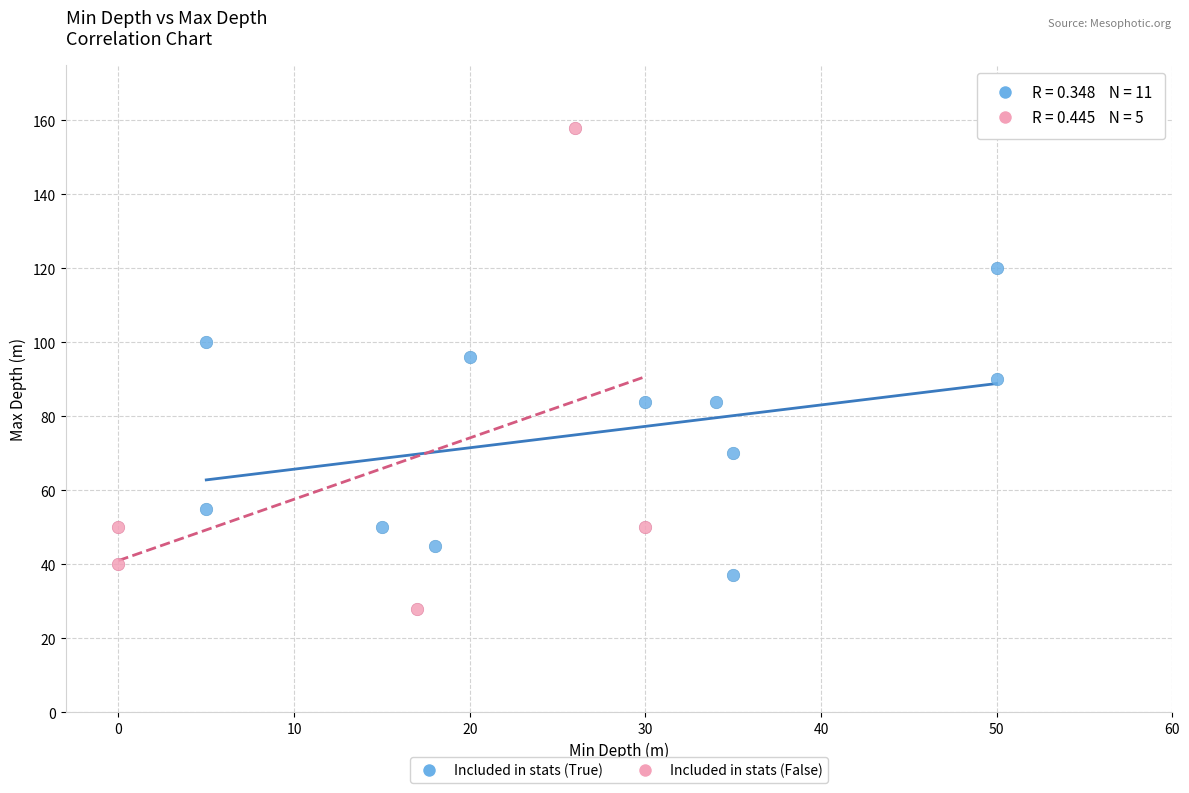

Which series contains the lowest Y value?

Included in stats (False)